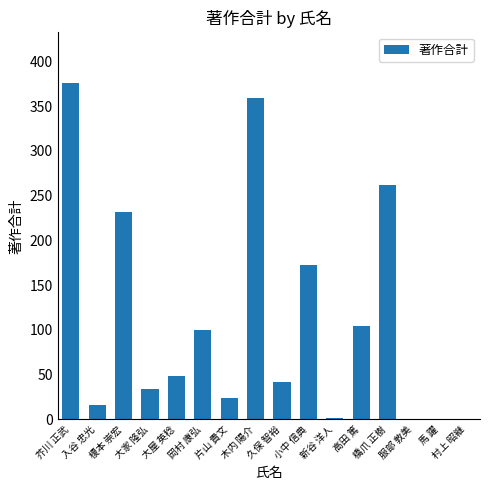

What is the change in value from 榎本 崇宏 to 大屋 英稔?

-184